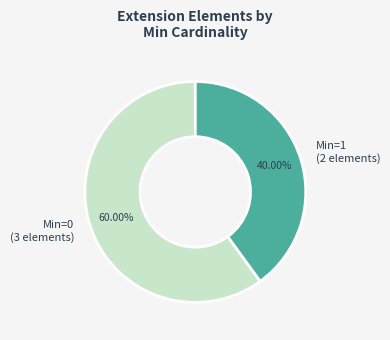

Rank the categories by value from lowest to highest.

Min=1 (2 elements), Min=0 (3 elements)